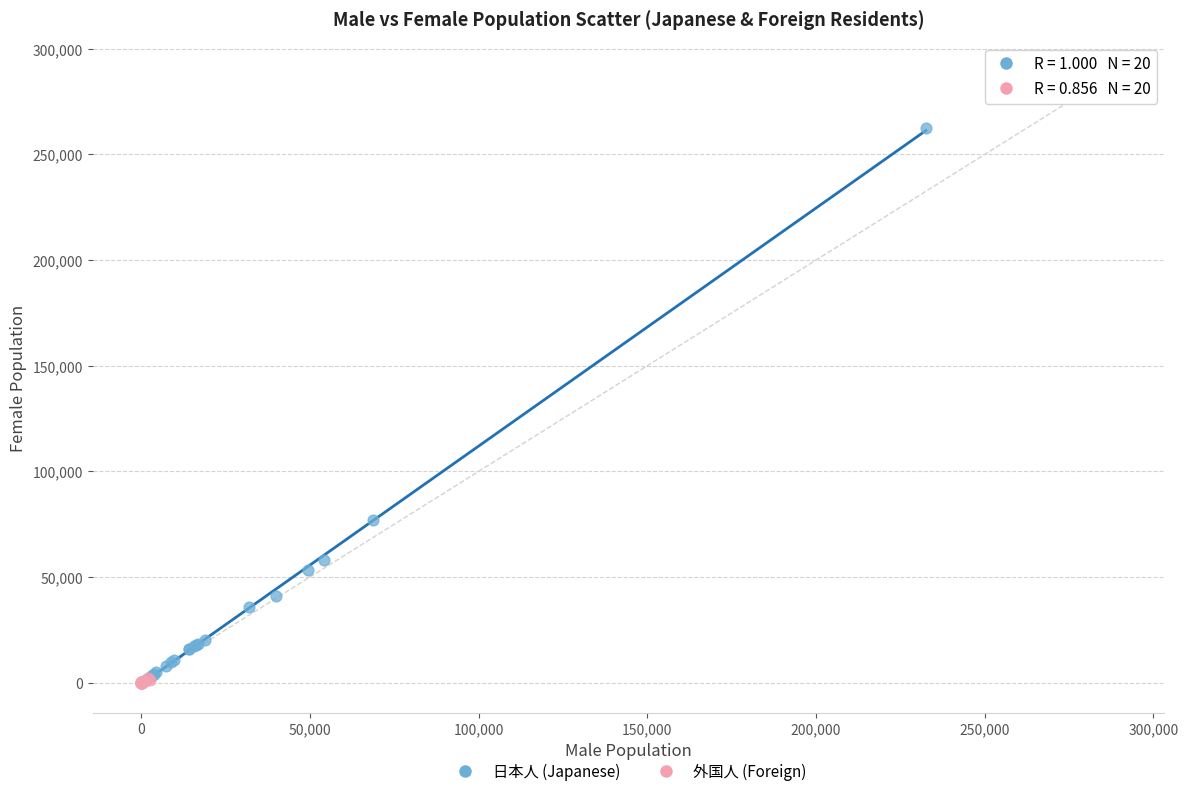

Which series contains the highest Y value?

日本人 (Japanese)